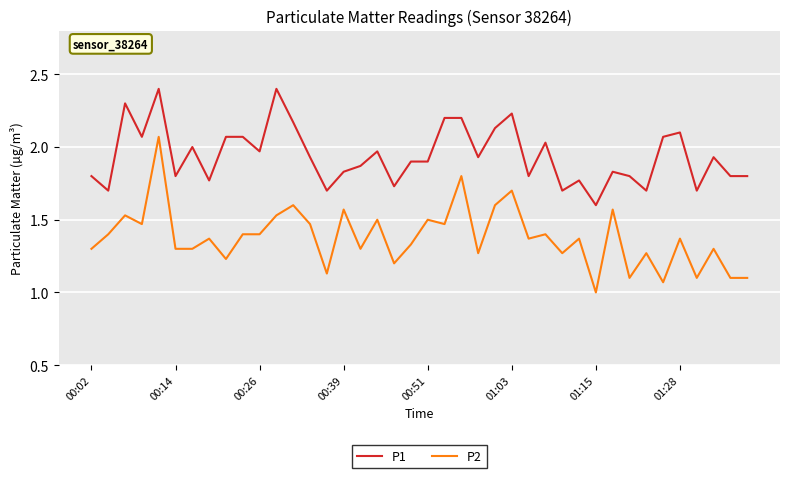

How many distinct data groups are displayed?

2